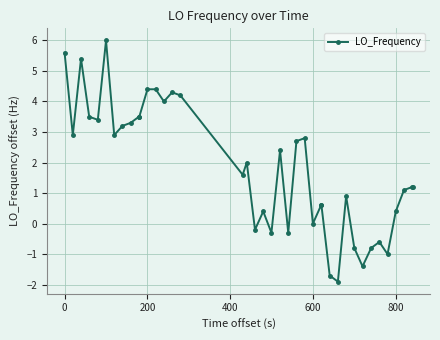

Reading left to right, transcribe all the data shown in this chart.

5.6	2.9	5.4	3.5	3.4	6.0	2.9	3.2	3.3	3.5	3.5	4.4	4.4	4.0	4.3	4.2	1.6	2.0	-0.2	0.4	-0.3	2.4	-0.3	2.7	2.8	0.0	0.6	0.6	-1.7	-1.9	0.9	-0.8	-1.4	-0.8	-0.6	-1.0	0.4	1.1	1.2	1.2